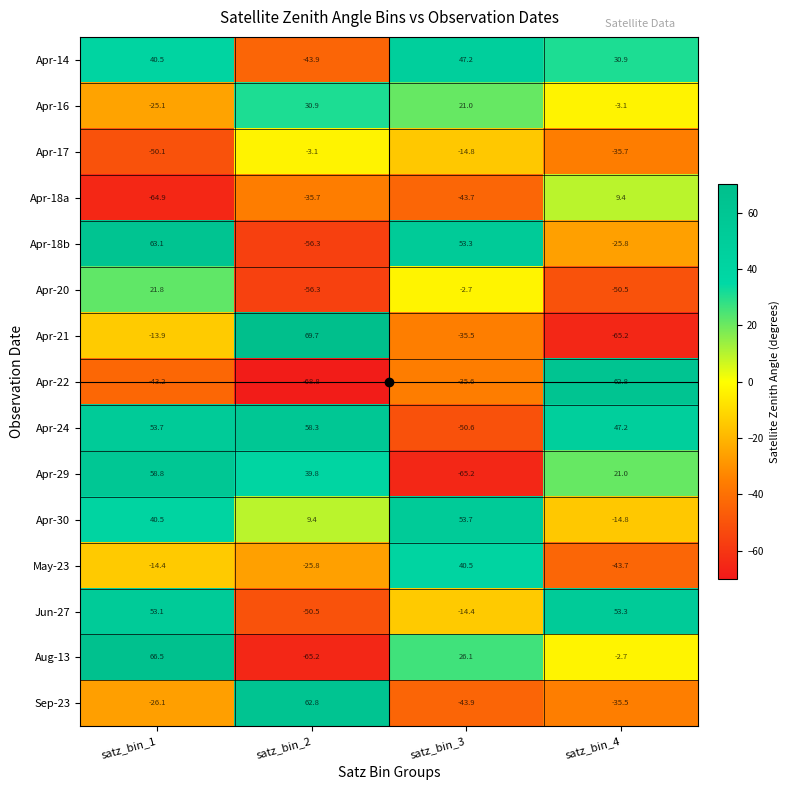

At which label does May-23 reach its minimum?

satz_bin_4